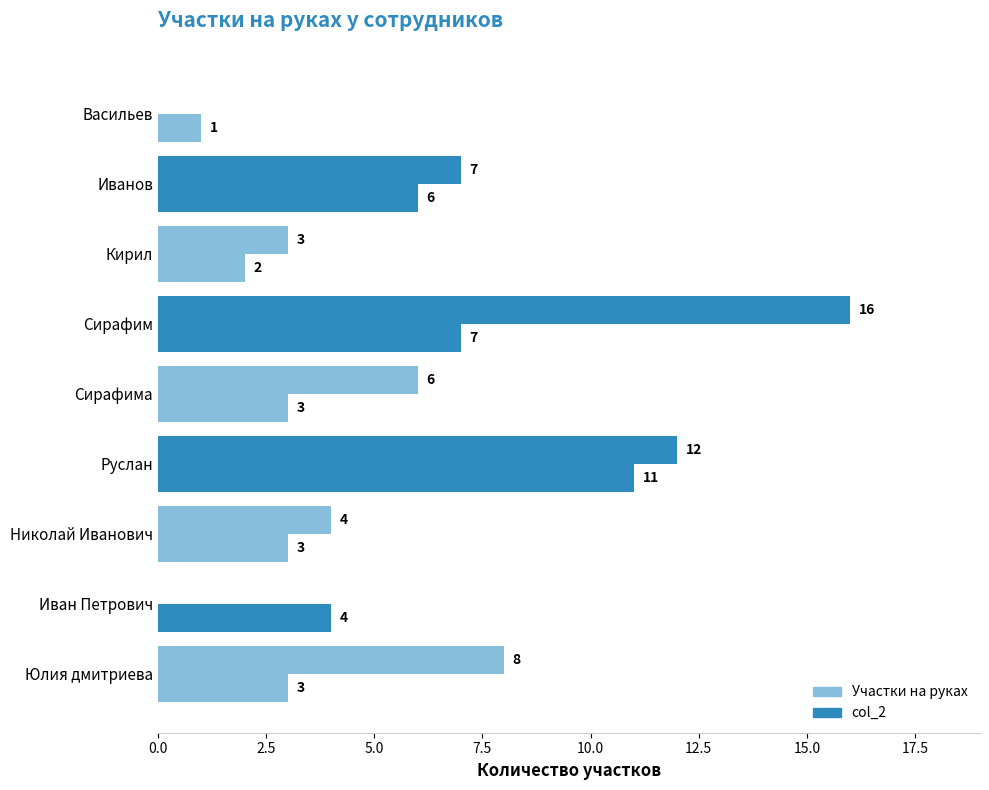

What is the average value of the col_2 series?

6